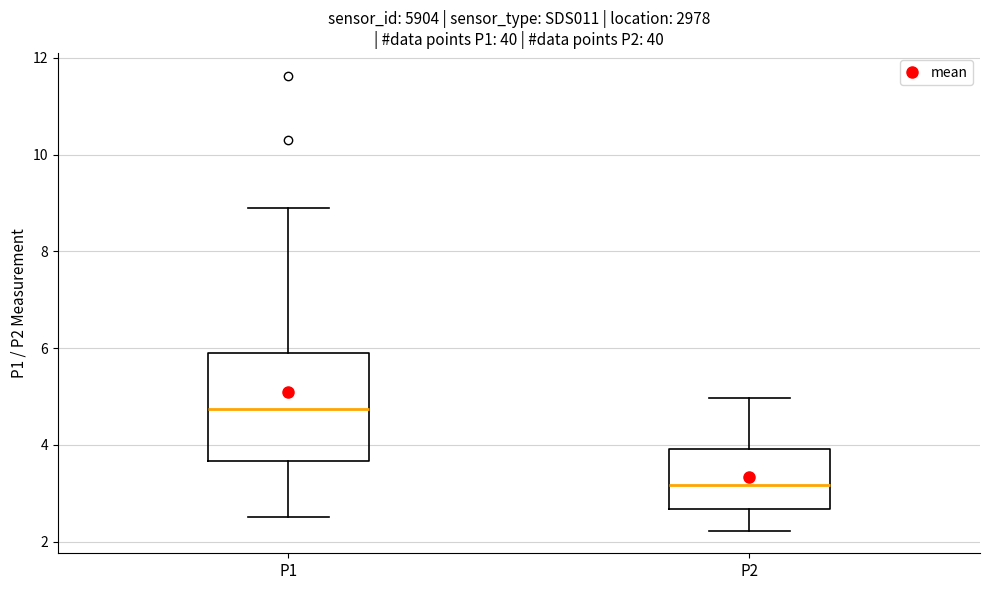

Where is the upper edge of the box for P2 on the y-axis? The values are not printed on the chart, so give them approximately, as read against the axis.

4.0